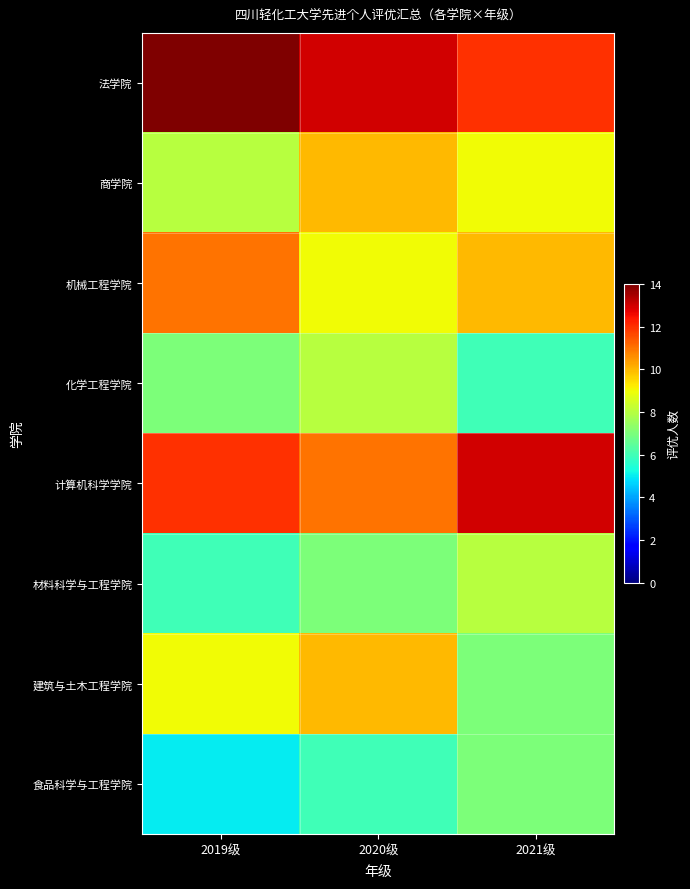

What is the smallest value displayed?

5